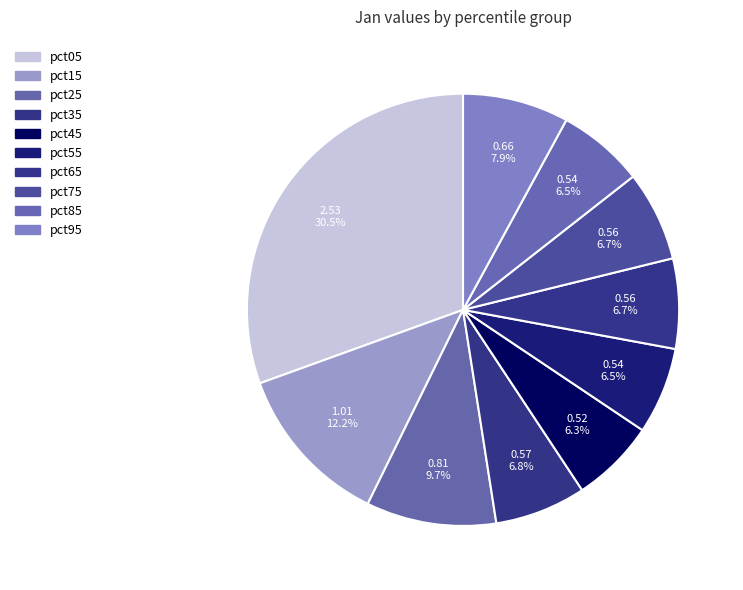

Which has a higher value, pct85 or pct05?

pct05